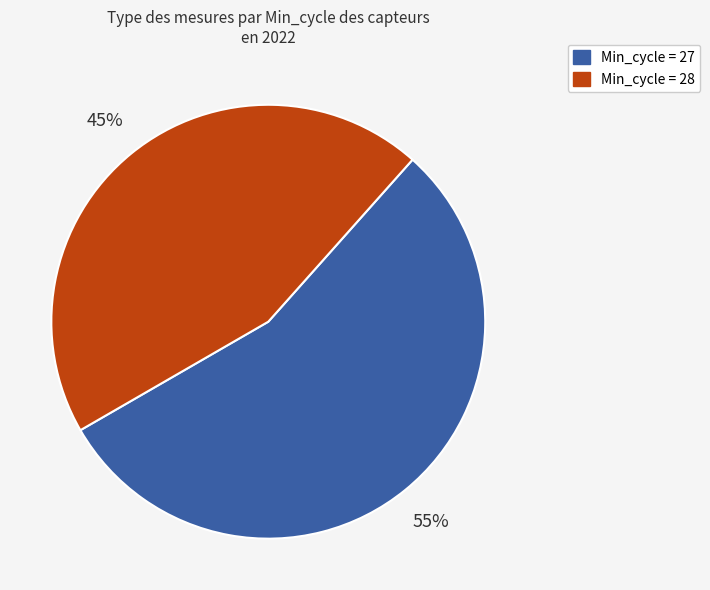

Combined, do Min_cycle = 28 and Min_cycle = 27 account for over 50%?

Yes